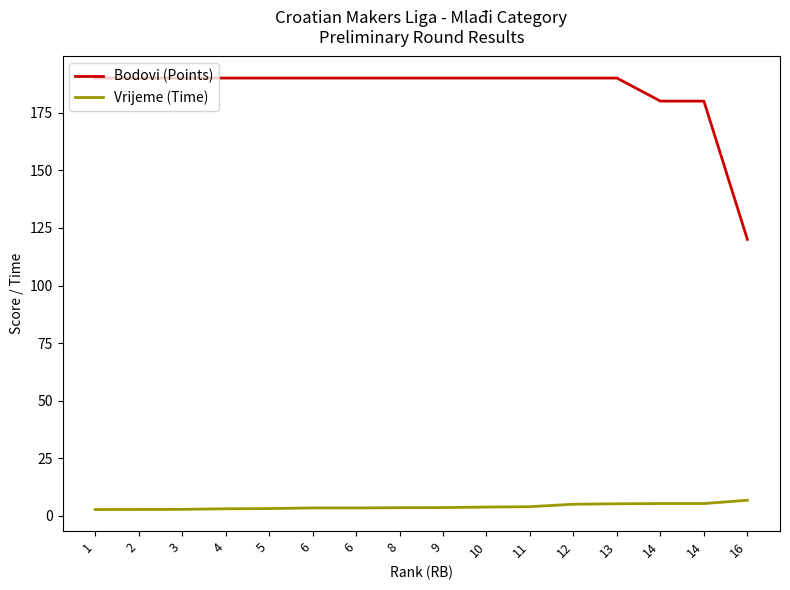

Reading left to right, what are all the values shown in this chart?

Bodovi (Points): 190.0	190.0	190.0	190.0	190.0	190.0	190.0	190.0	190.0	190.0	190.0	190.0	190.0	180.0	180.0	120.0
Vrijeme (Time): 2.8	2.8	2.9	3.1	3.2	3.5	3.5	3.6	3.6	3.9	4.0	5.1	5.3	5.4	5.4	6.8